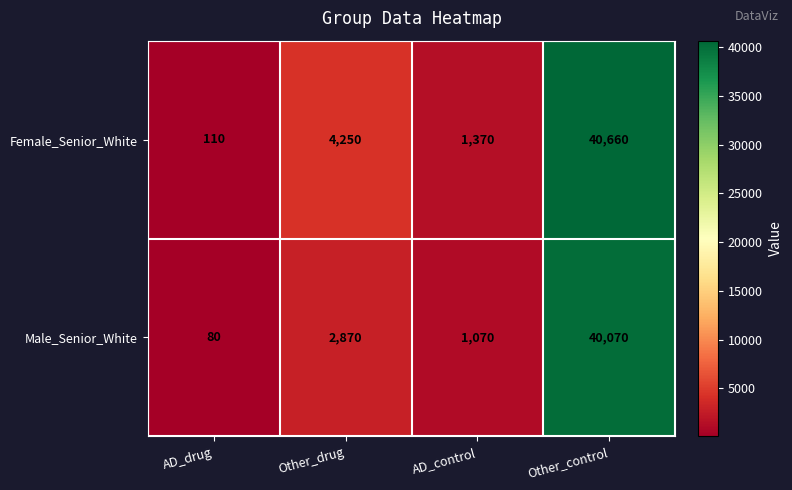

List the series in order of their overall mean, highest first.

Female_Senior_White, Male_Senior_White